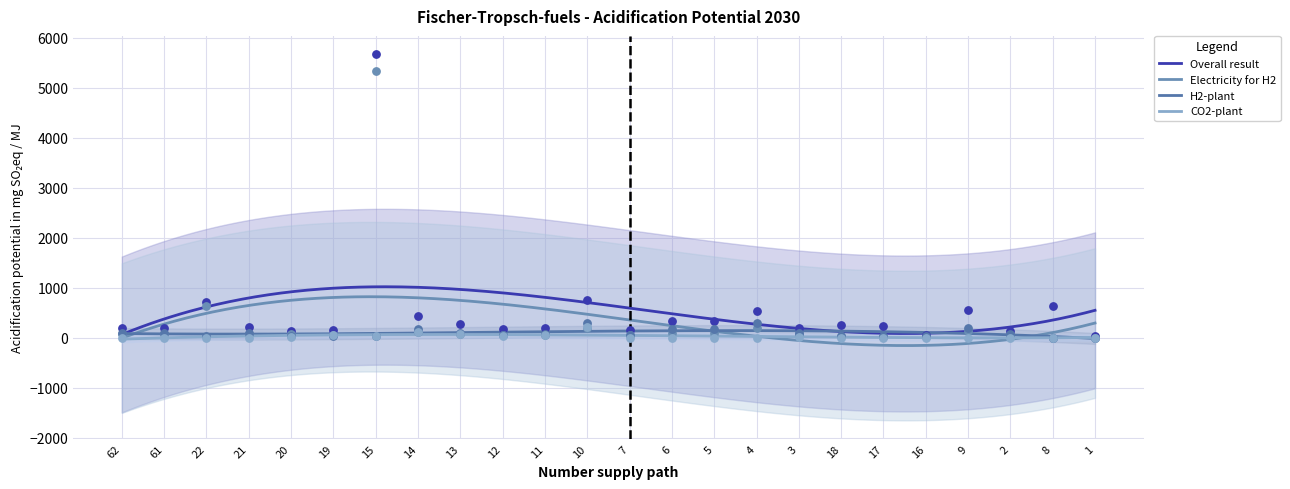

At which category is the sum across all series the highest?

15